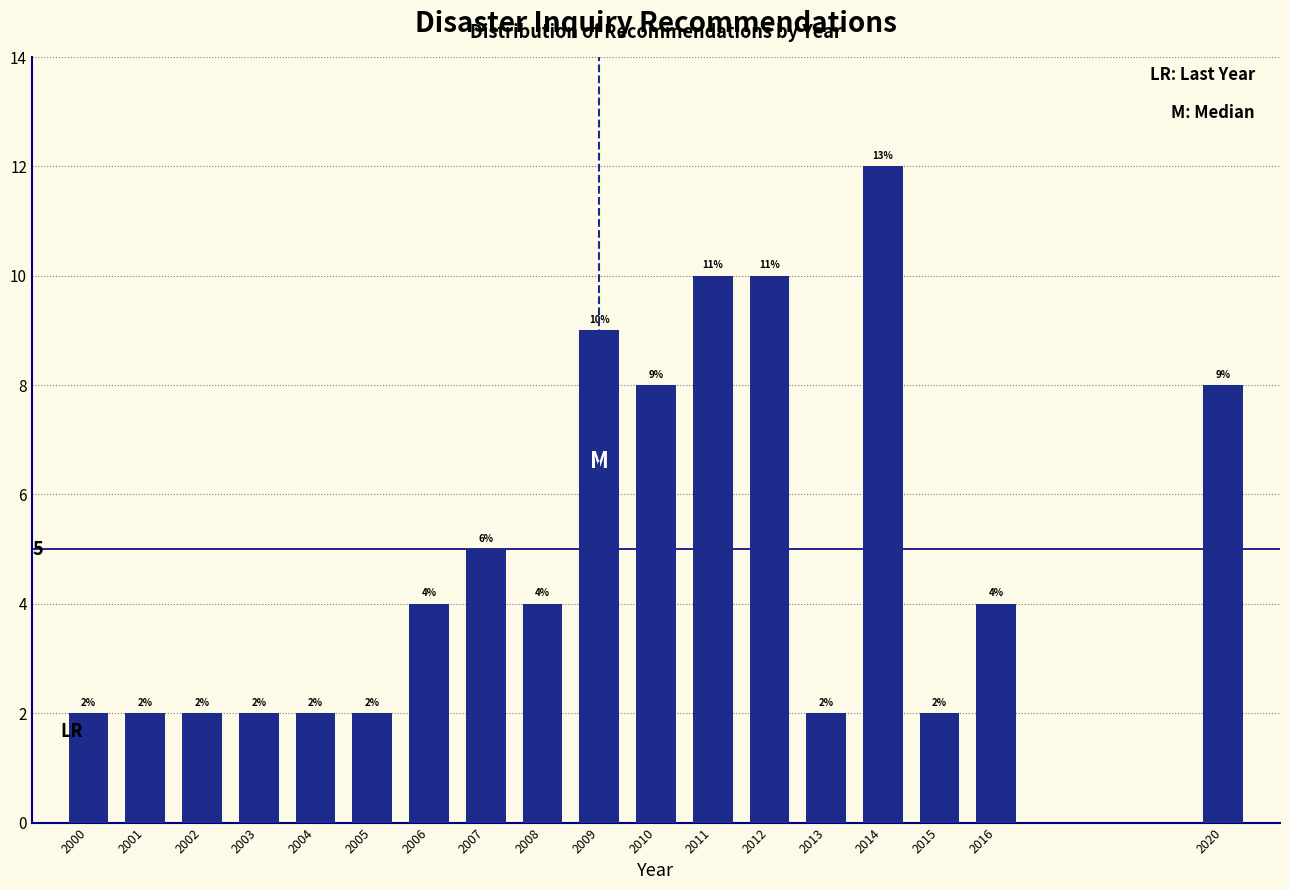

Reading right to left, transcribe all the data shown in this chart.

8	4	2	12	2	10	10	8	9	4	5	4	2	2	2	2	2	2